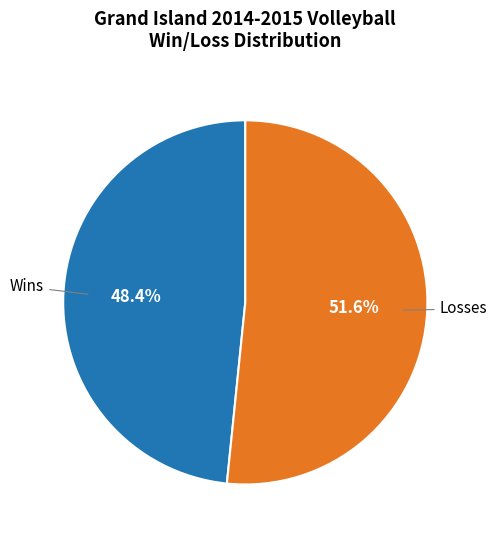

Count the number of slices in the pie.

2